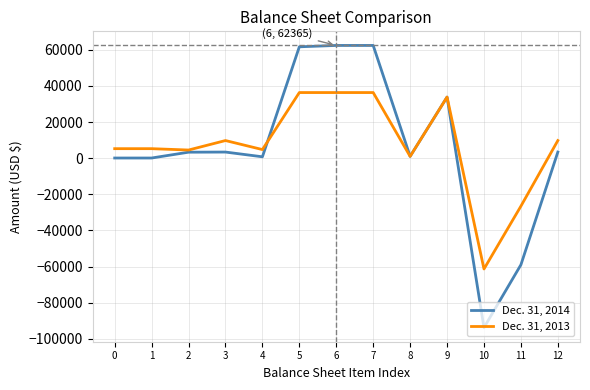

What is the sum of the Dec. 31, 2013 values at 5 and 2?

40792